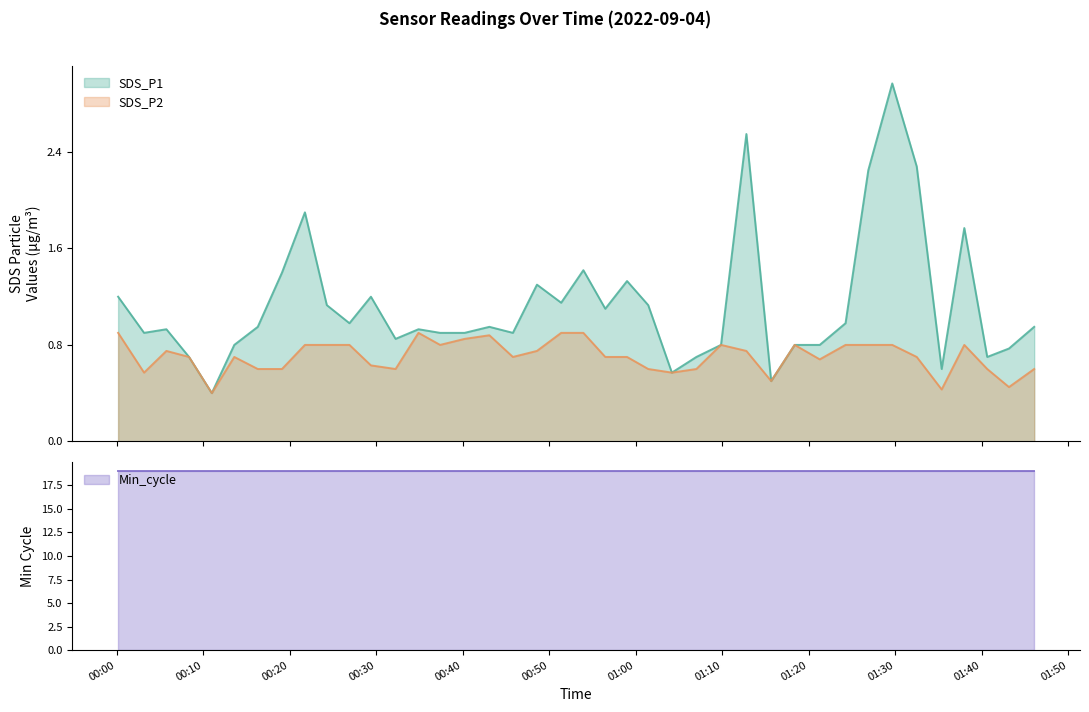

Does the chart display data point markers on the line(s)?

No